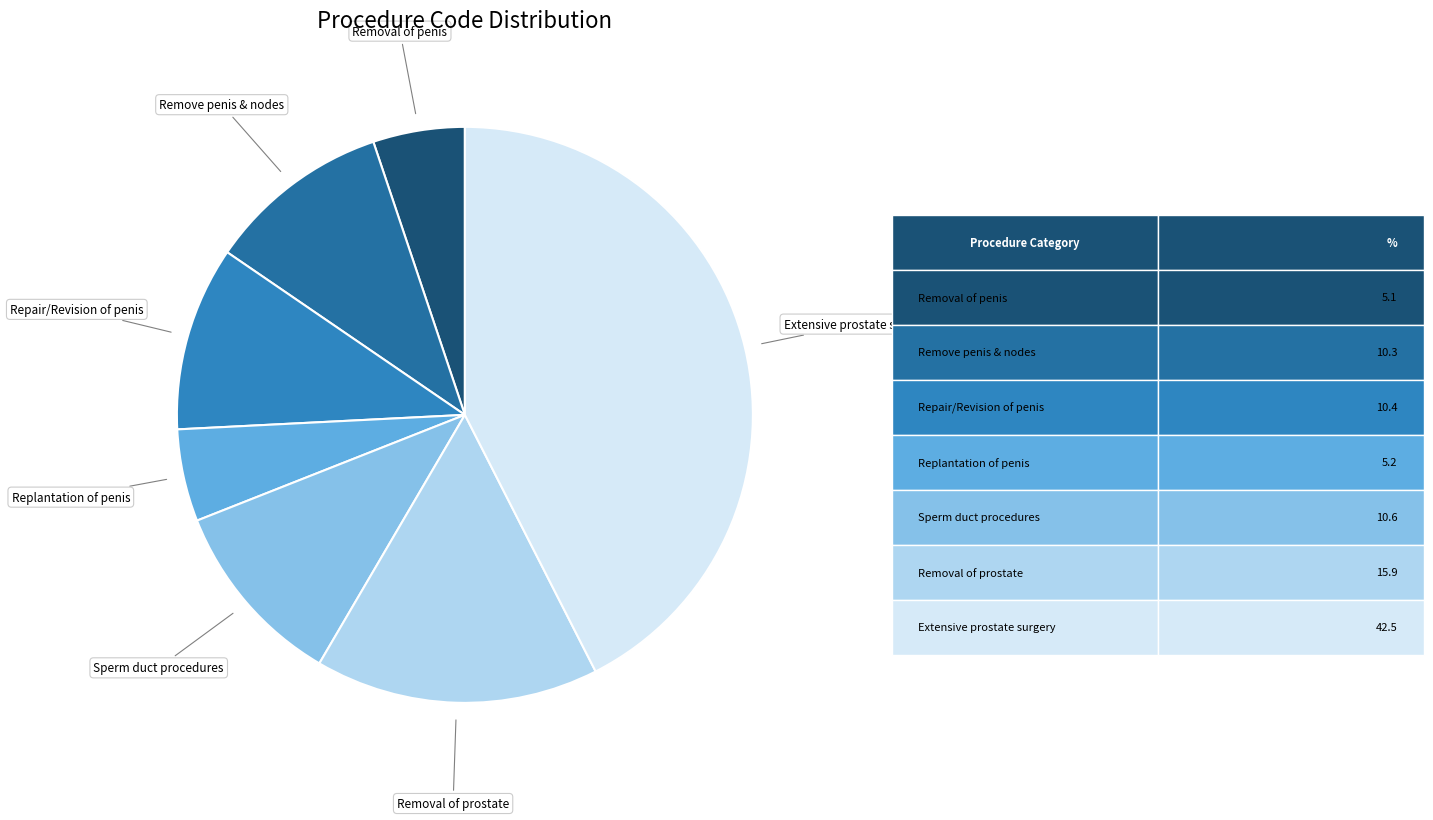

How many slices are in this pie chart?

7